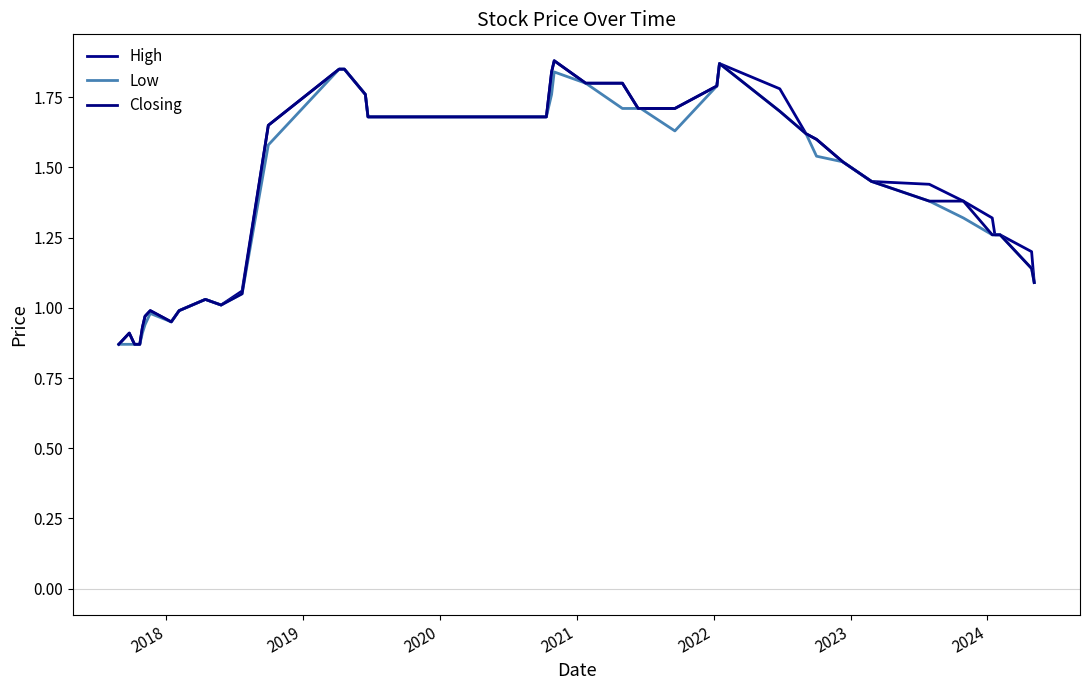

How many values in the Low series are below 1?

9